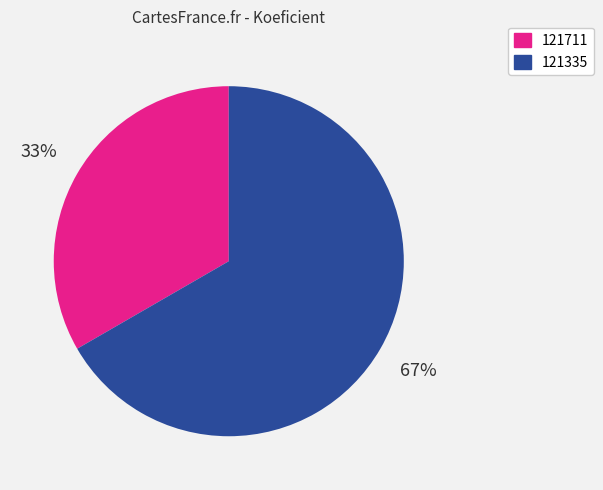

Rank the categories by value from highest to lowest.

121335, 121711